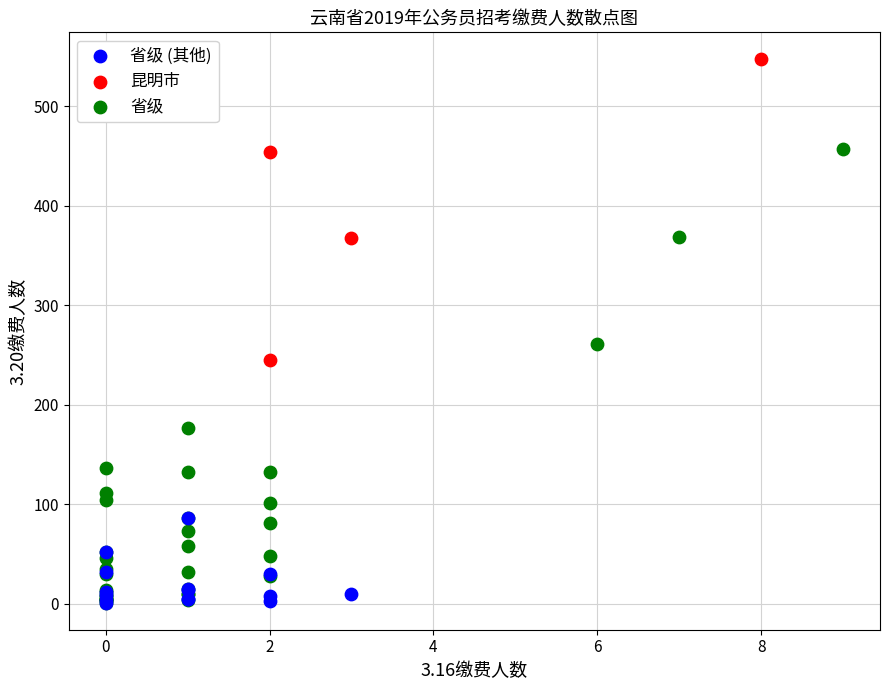

Which series contains the highest Y value?

昆明市